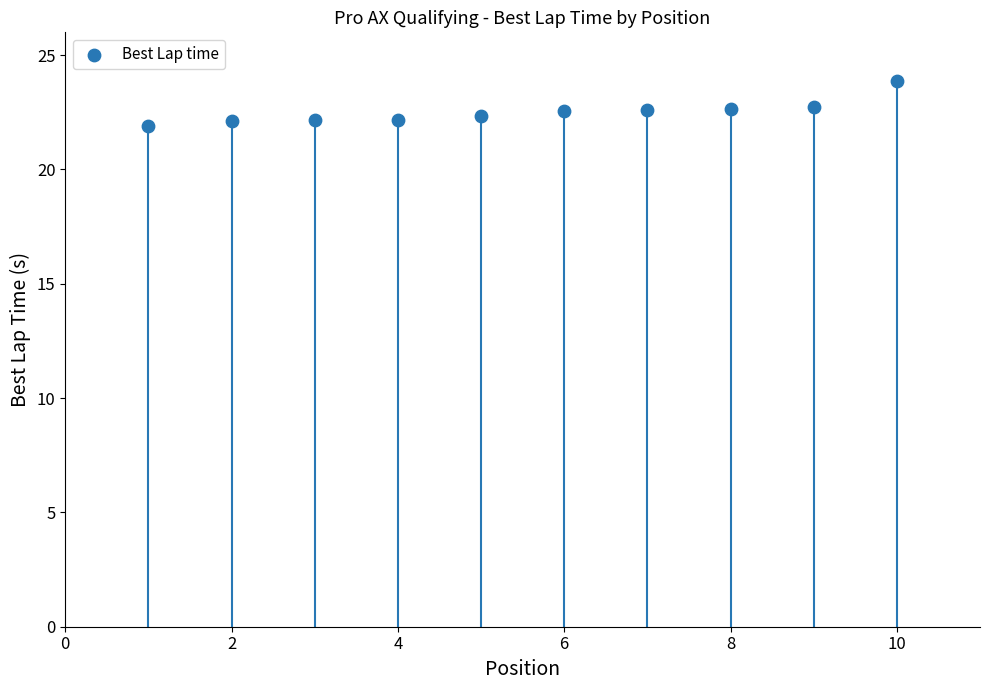

What is the average X value?

5.5